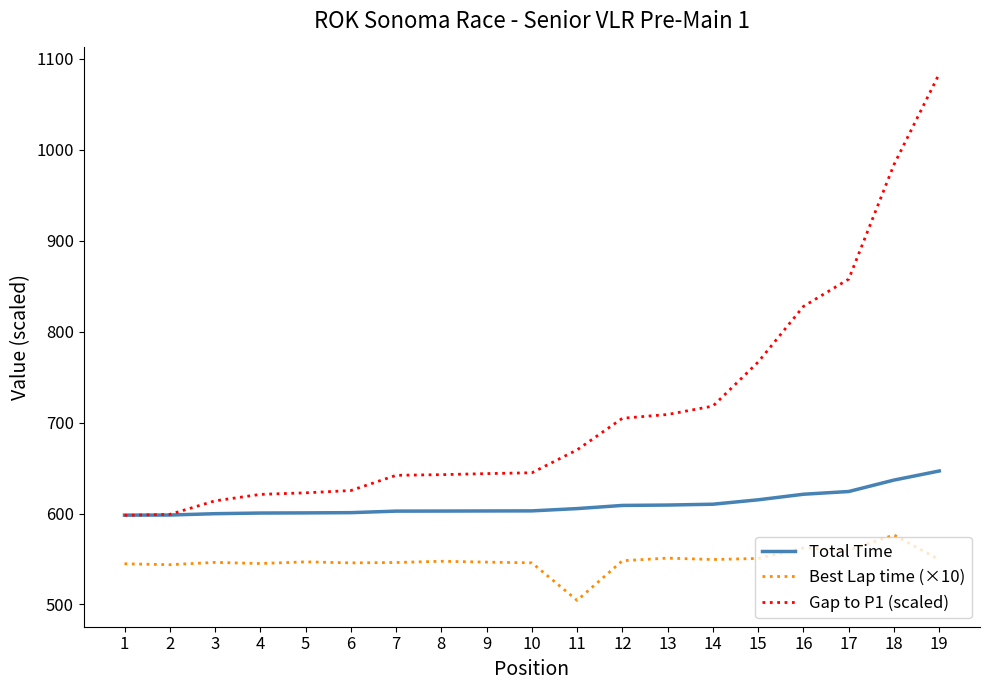

Is it true that Best Lap time (×10) equals 547.5 at 8?

True